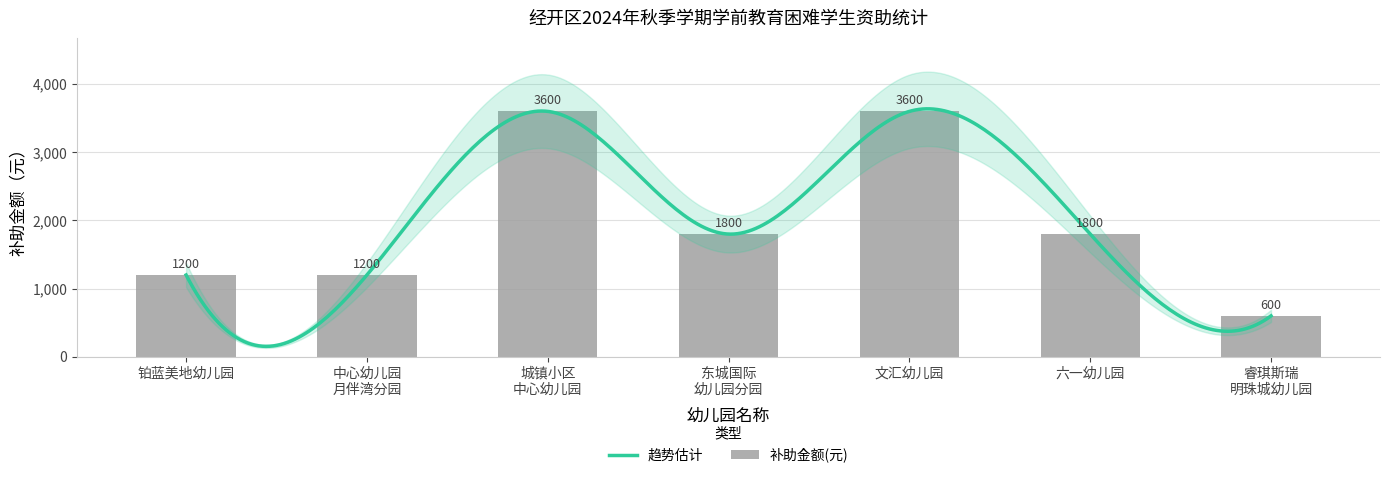

The value at 东城国际幼儿园分园 is 570. True or false?

False